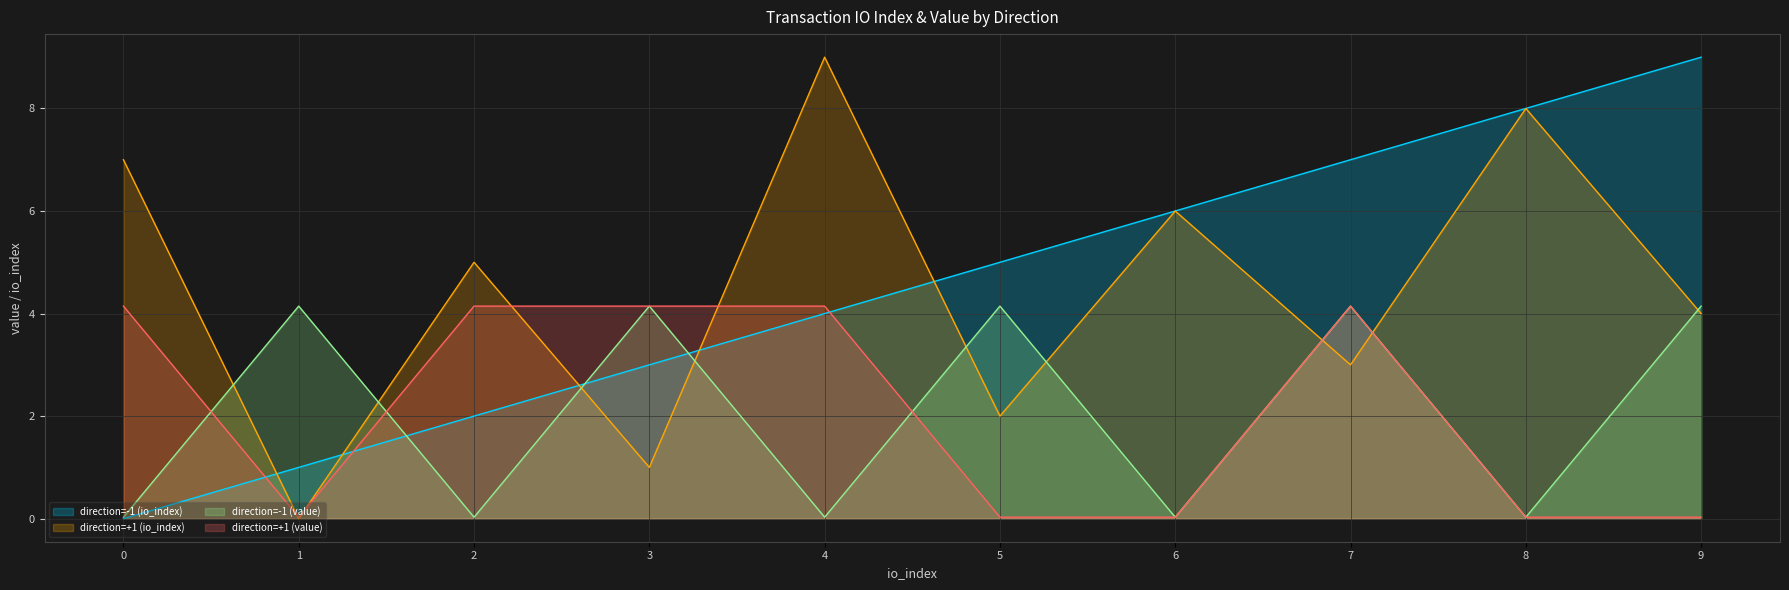

At which label is direction=+1 (value) closest to 2?

1